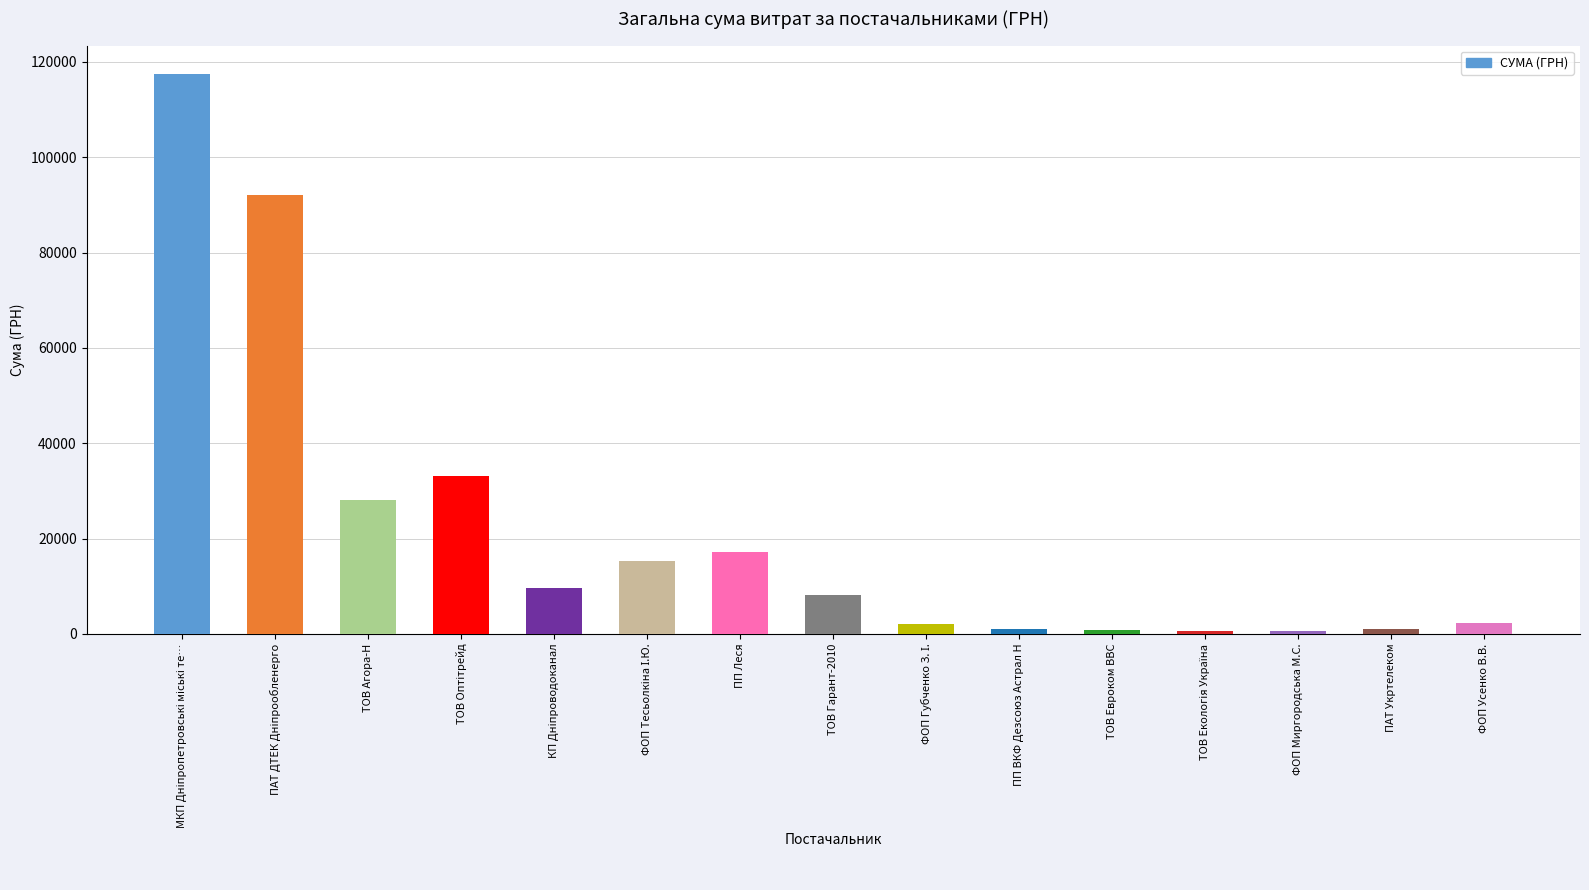

How many values are below 8187?

7